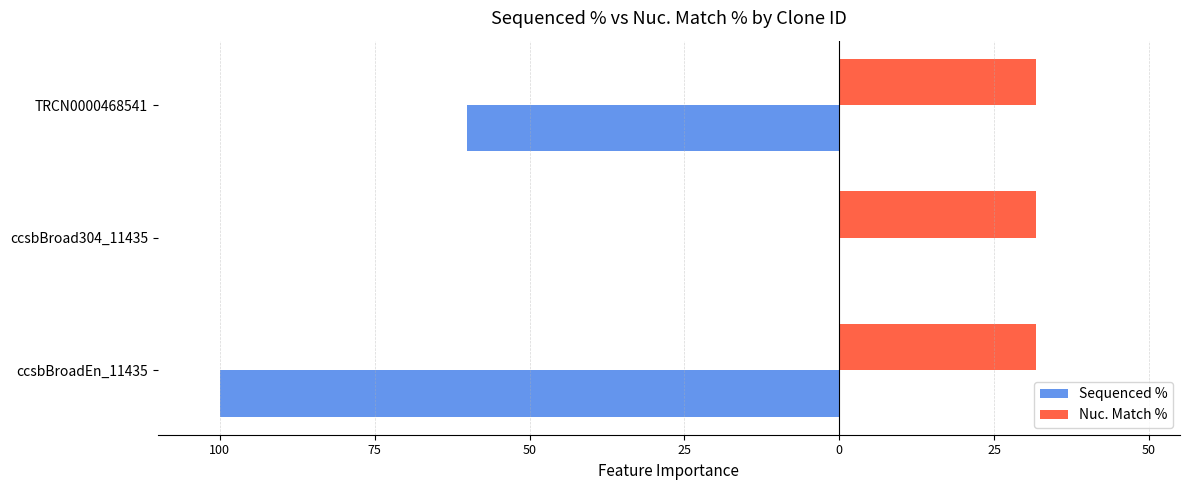

What are all the series names shown in the legend?

Sequenced %, Nuc. Match %